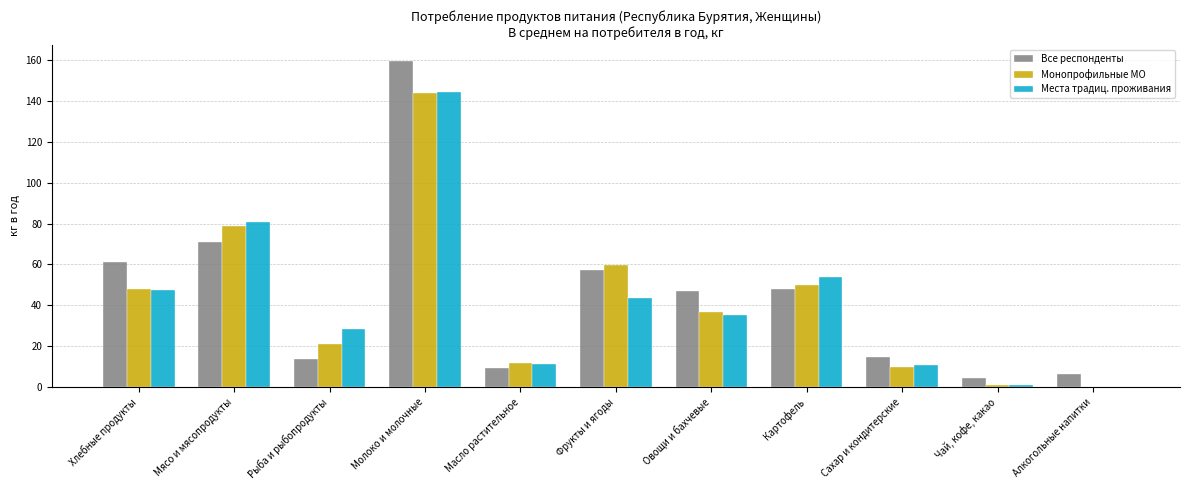

What is the total value across all series at Молоко и молочные?

447.8